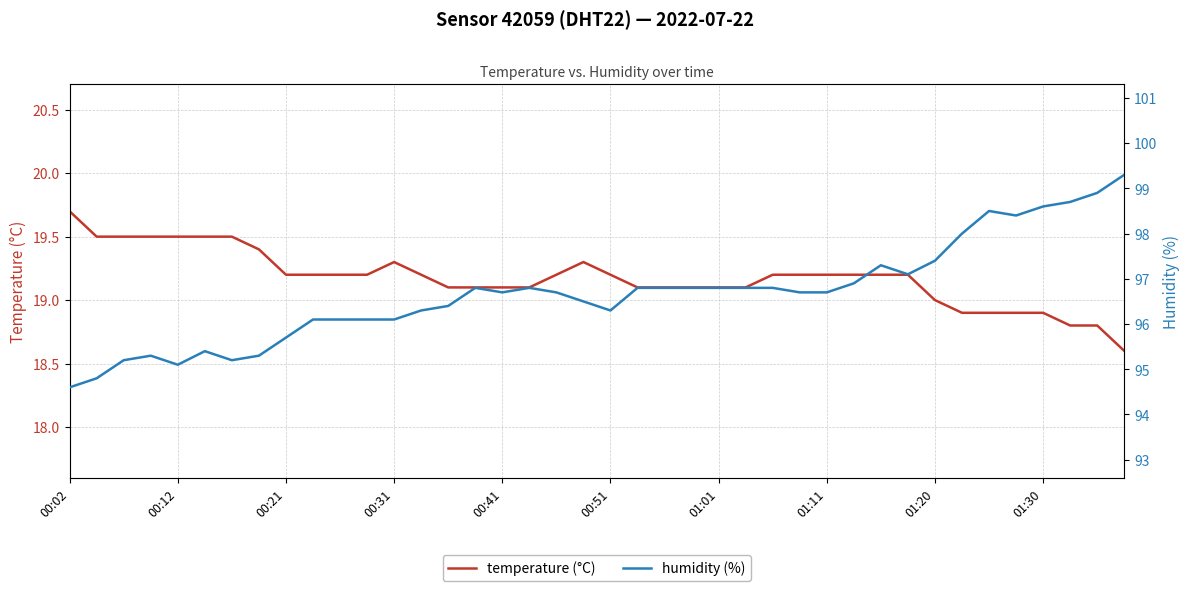

What is the lowest value of the temperature (°C) series?

18.6